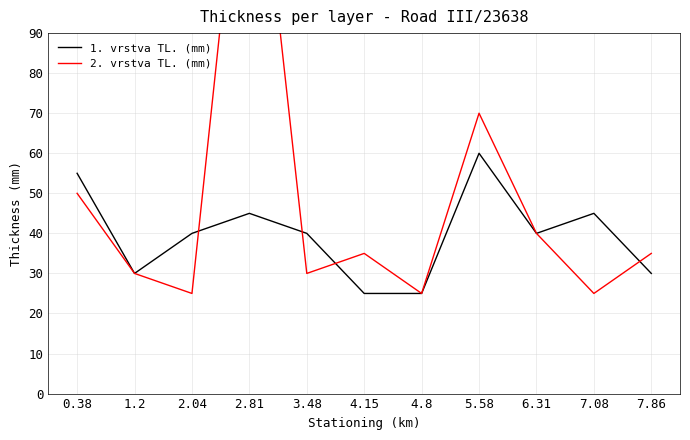

How many times do 2. vrstva TL. (mm) and 1. vrstva TL. (mm) cross each other?

4